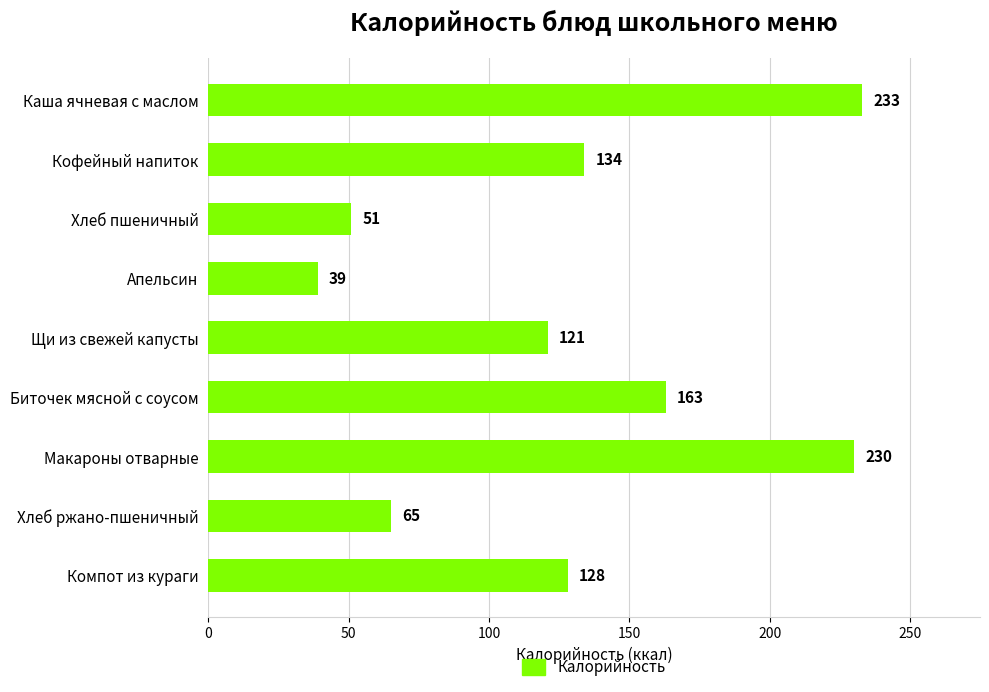

Rank the categories by value from highest to lowest.

Каша ячневая с маслом, Макароны отварные, Биточек мясной с соусом, Кофейный напиток, Компот из кураги, Щи из свежей капусты, Хлеб ржано-пшеничный, Хлеб пшеничный, Апельсин